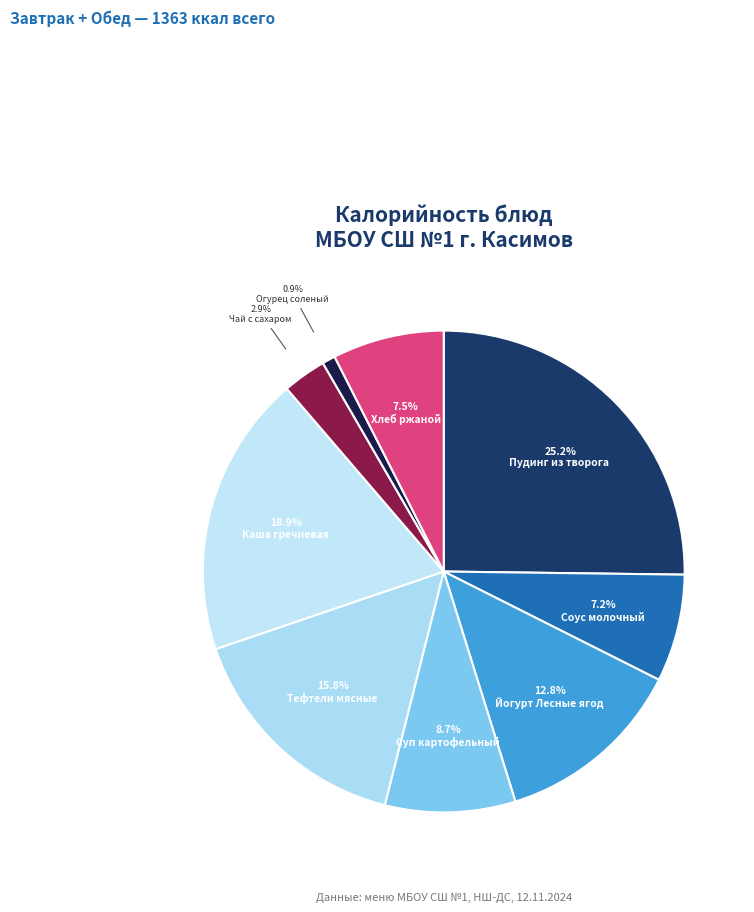

How many segments does this pie chart have?

9